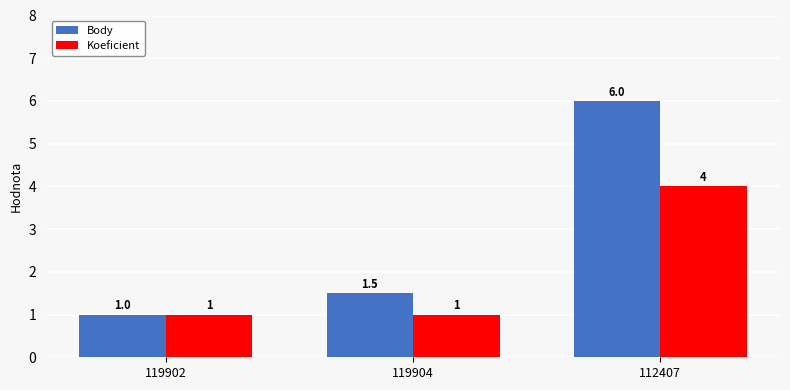

What is the difference between the highest and lowest values at 112407?

2.0